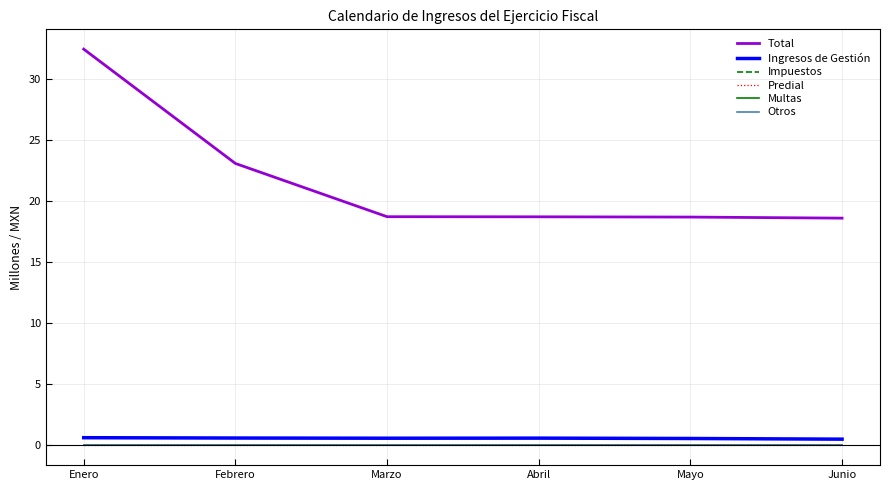

How many lines are shown in the chart?

6